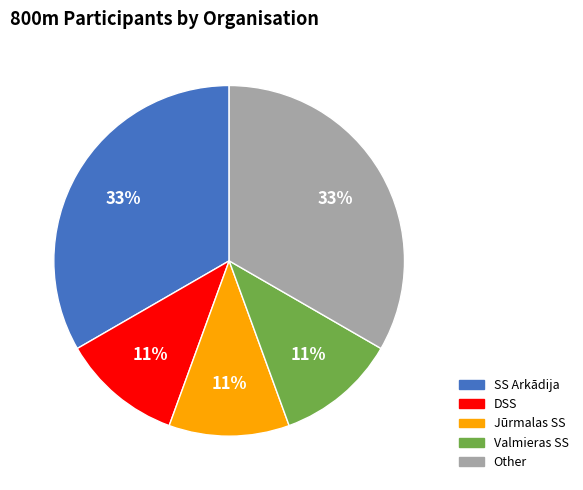

To the nearest percent, what is the difference between the largest and smallest slice percentages?

22%